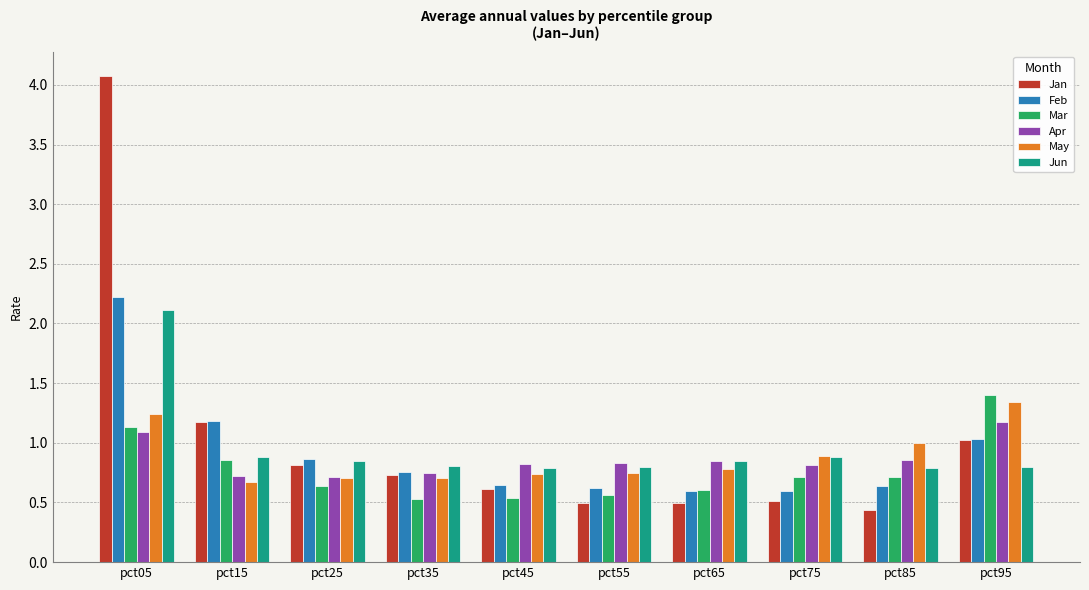

True or false: Jun has a value of 0.9 at pct15.

True